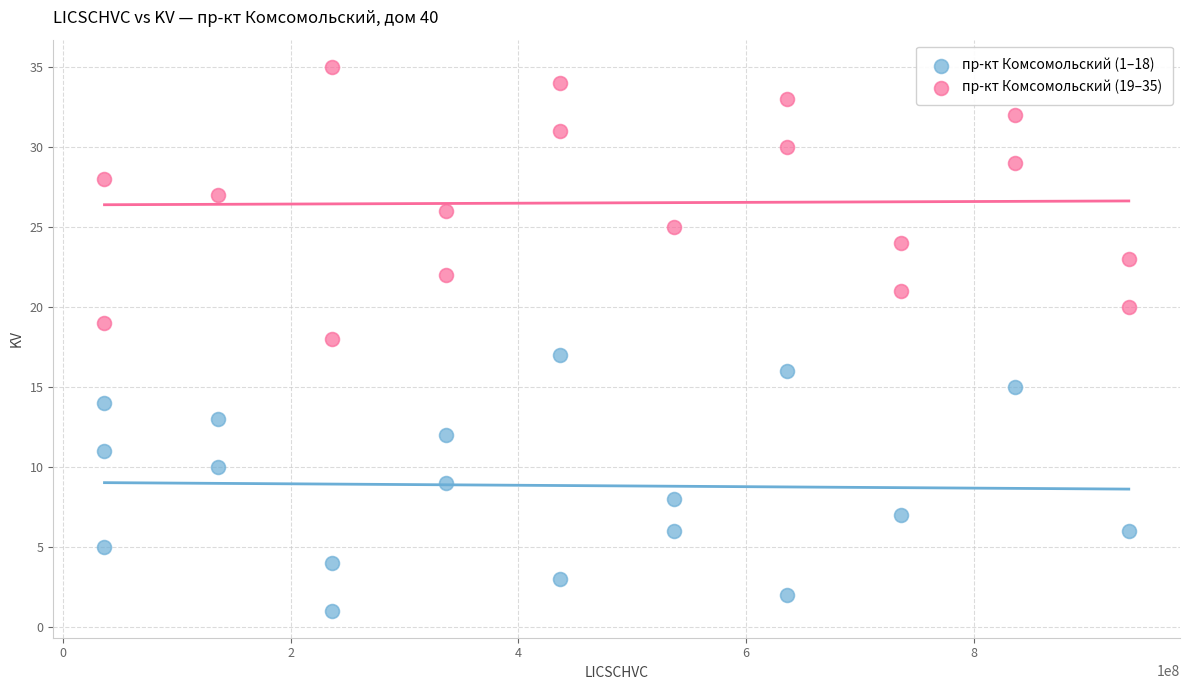

Which series contains the highest Y value?

пр-кт Комсомольский (19–35)